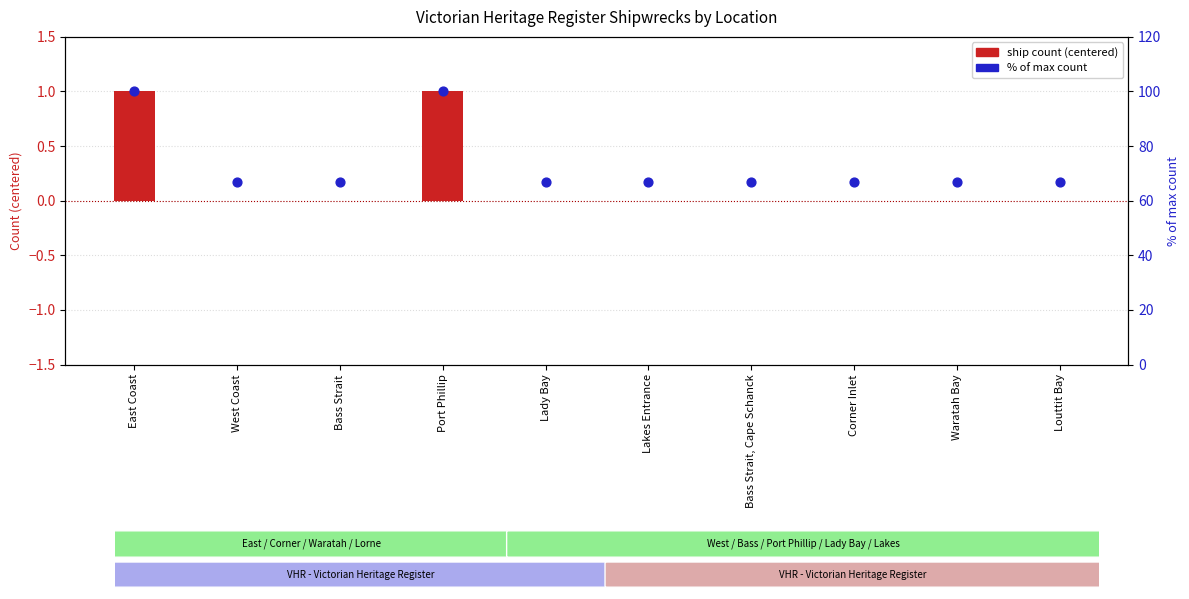

Which series reaches the minimum Y coordinate?

ship count (centered)